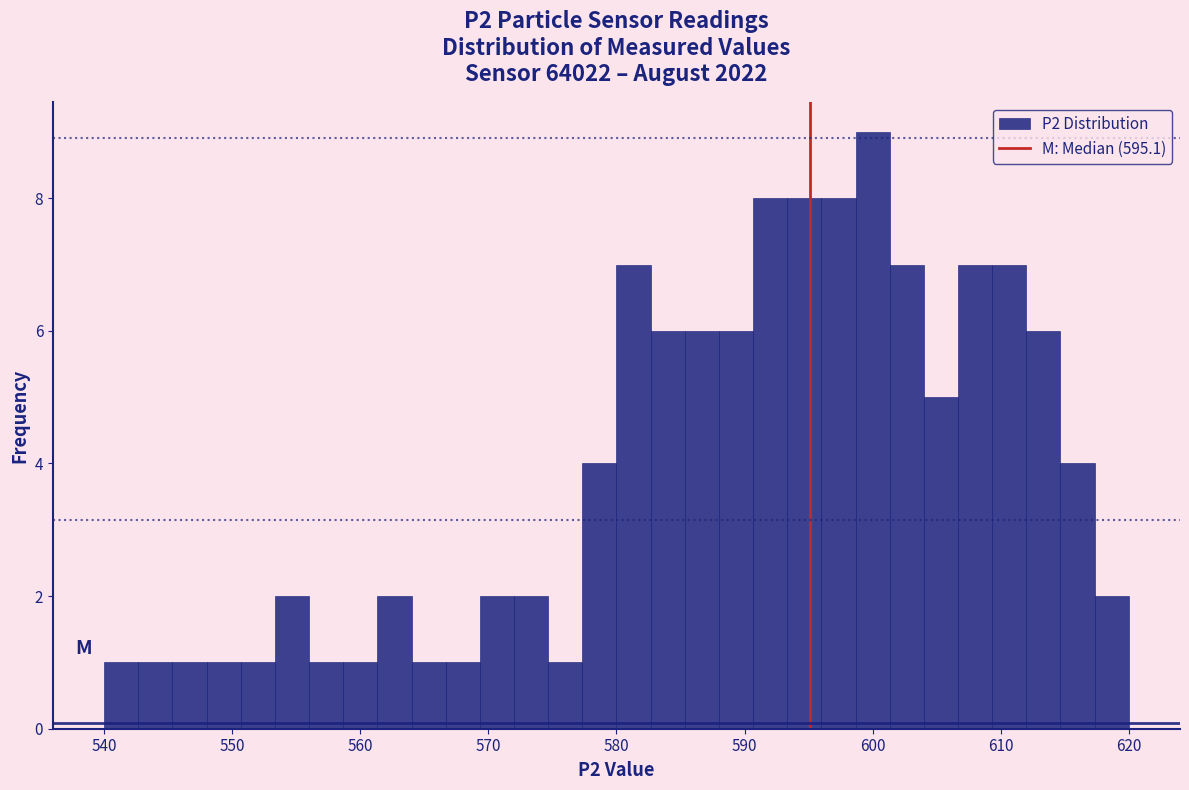

Read against the x-axis, roughly where is the centre of the tallest bar?

600